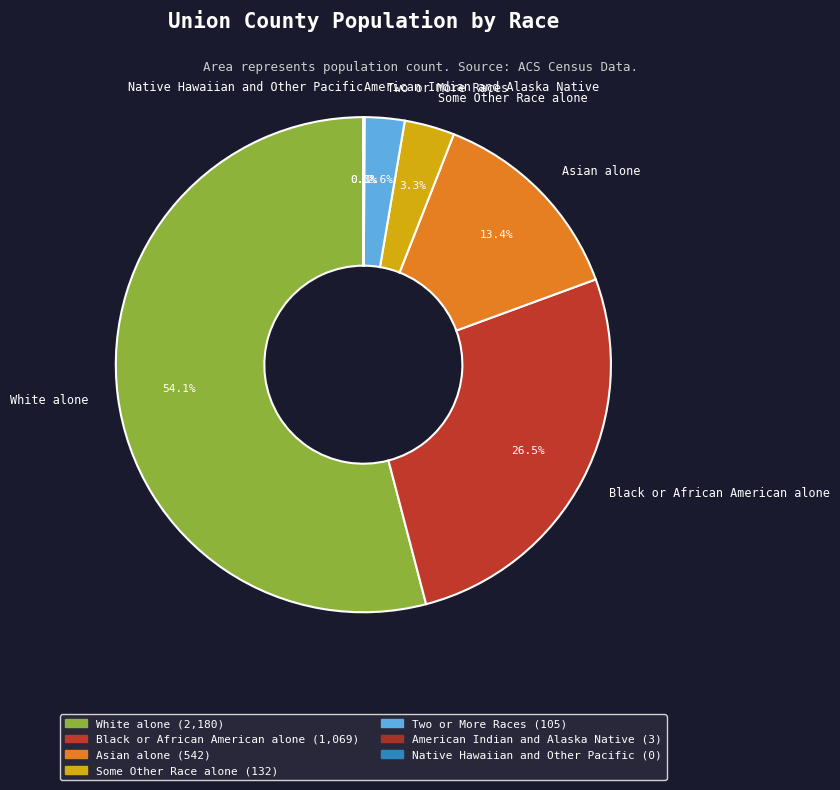

To the nearest percent, what is the average slice percentage?

14%